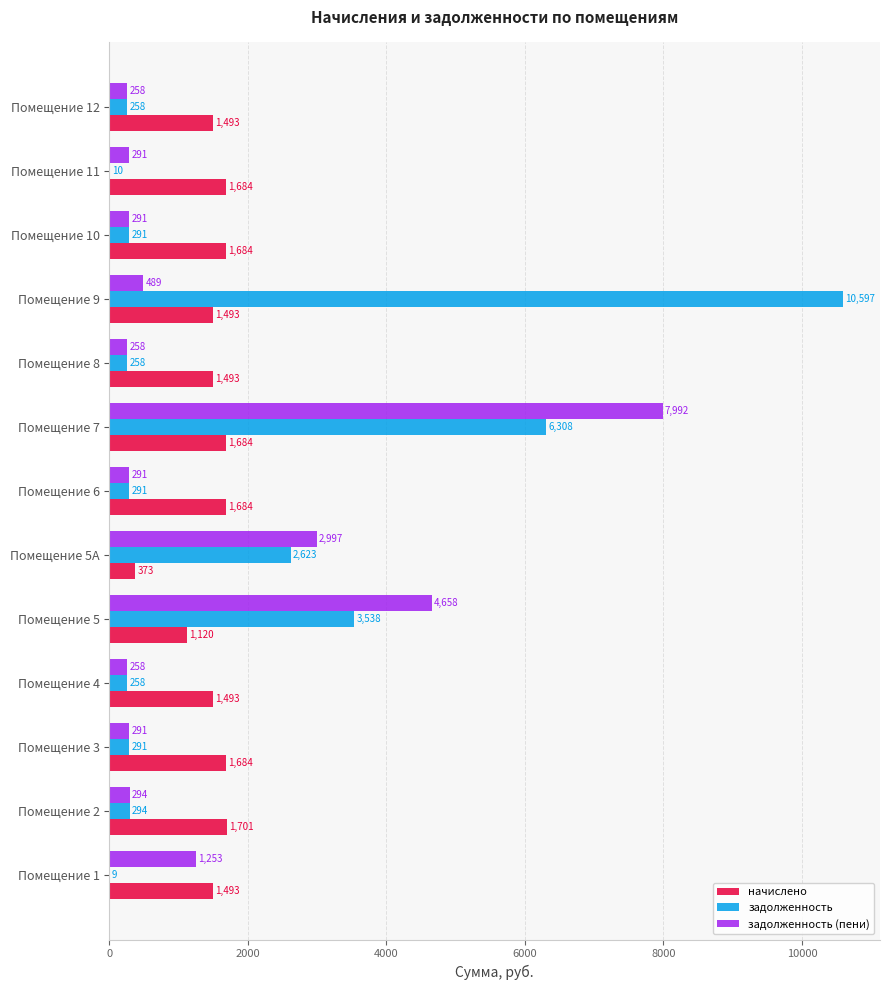

The задолженность (пени) series shows 5167.0 at Помещение 5А. True or false?

False